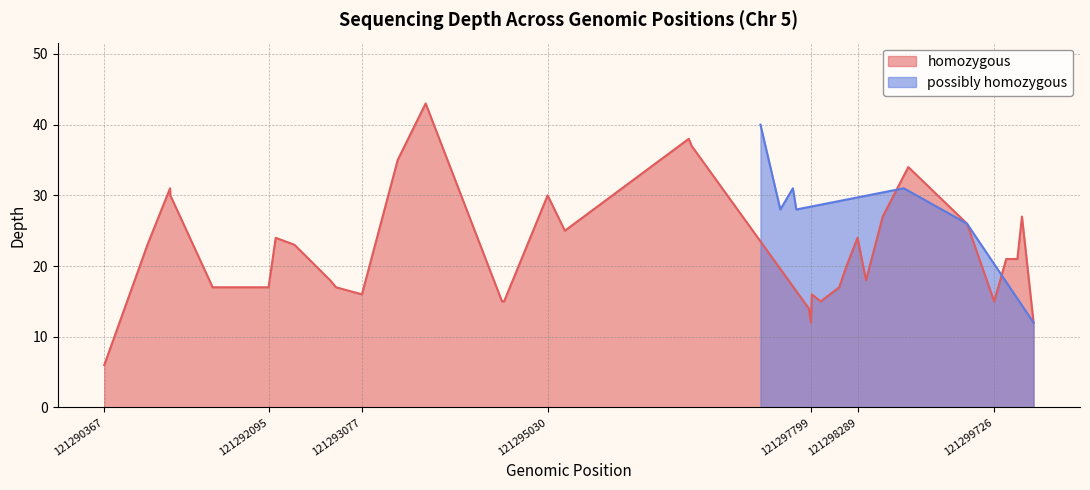

What is the change in value from 121296514 to 121298554?

-11